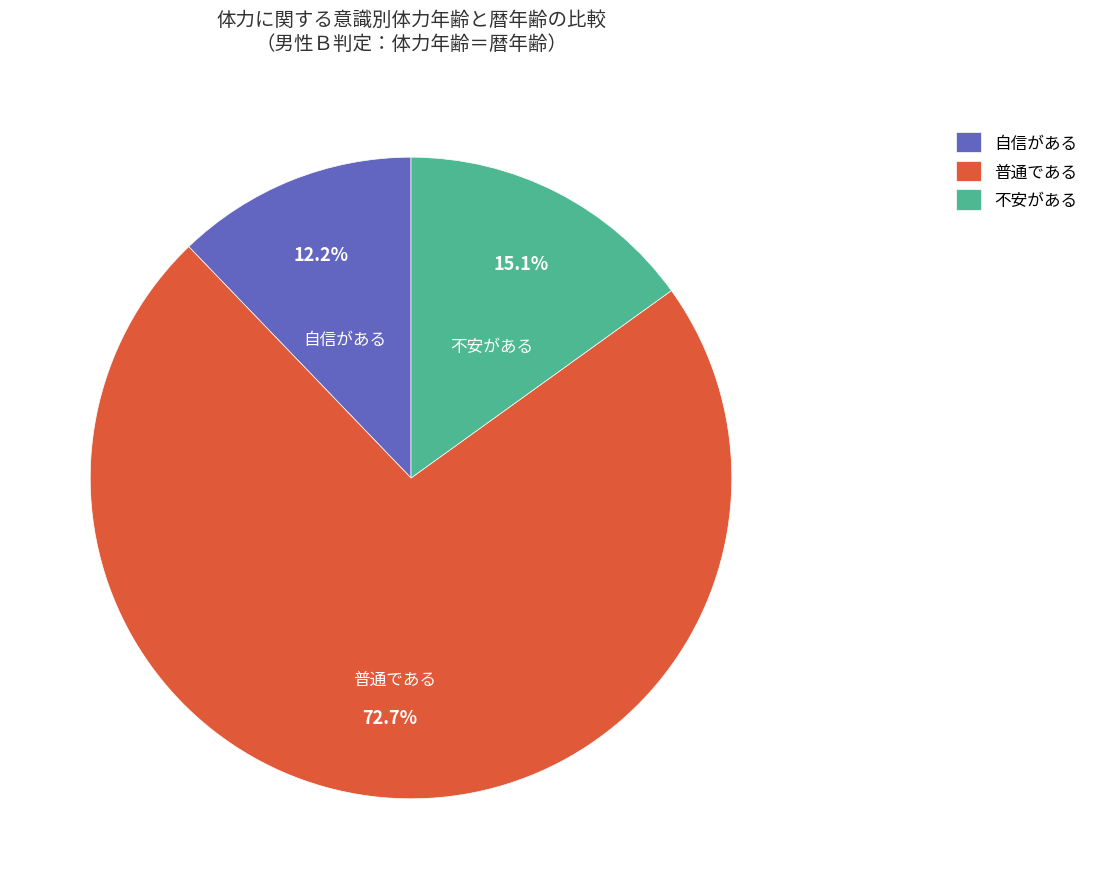

To the nearest percent, what is the difference between the 普通である and 不安がある slice percentages?

58%